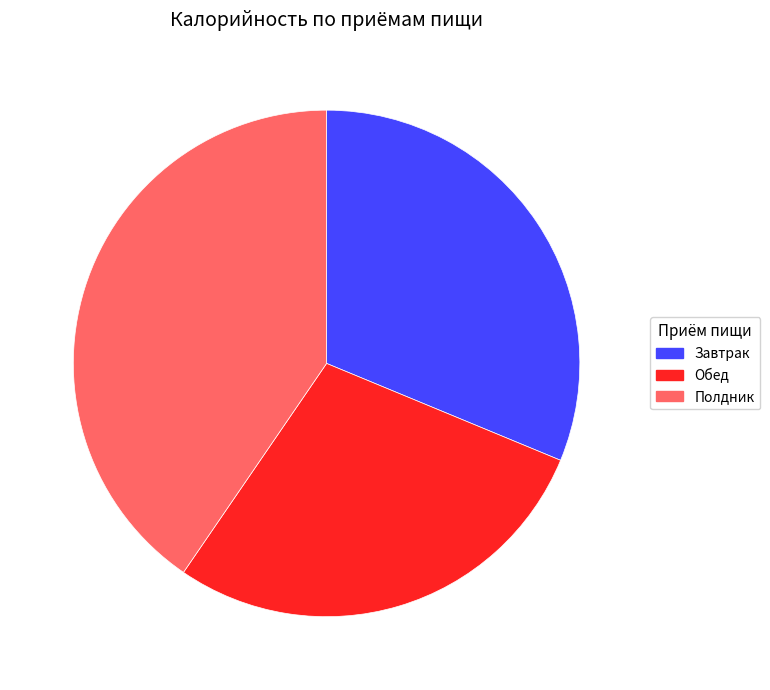

Is there a majority slice in this chart?

No